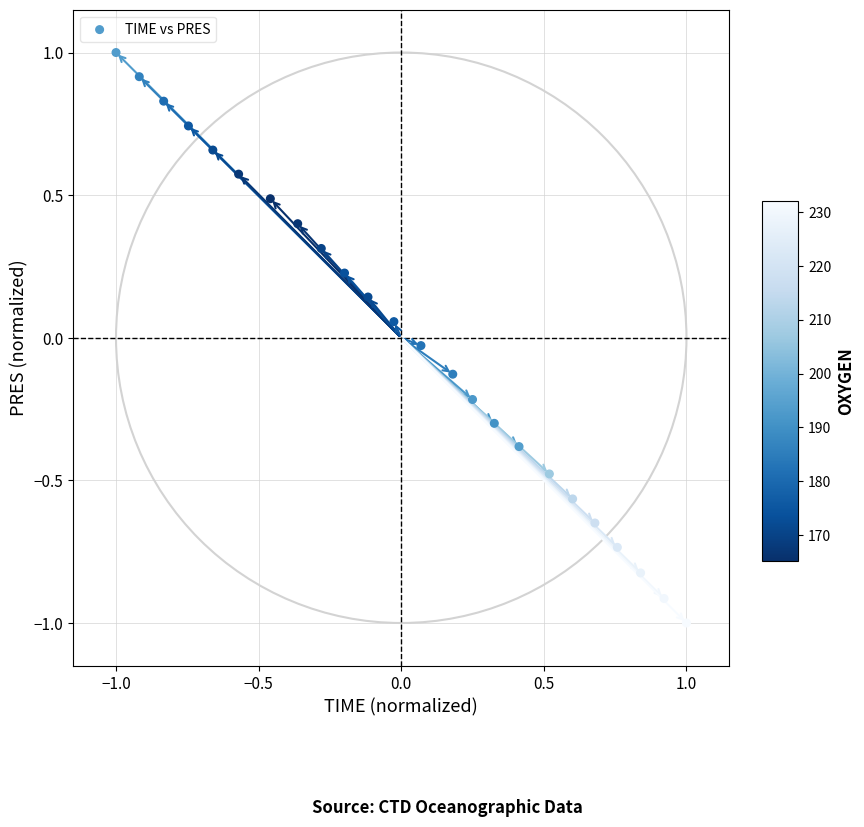

What is the range of Y values (max minus min)?

2.0